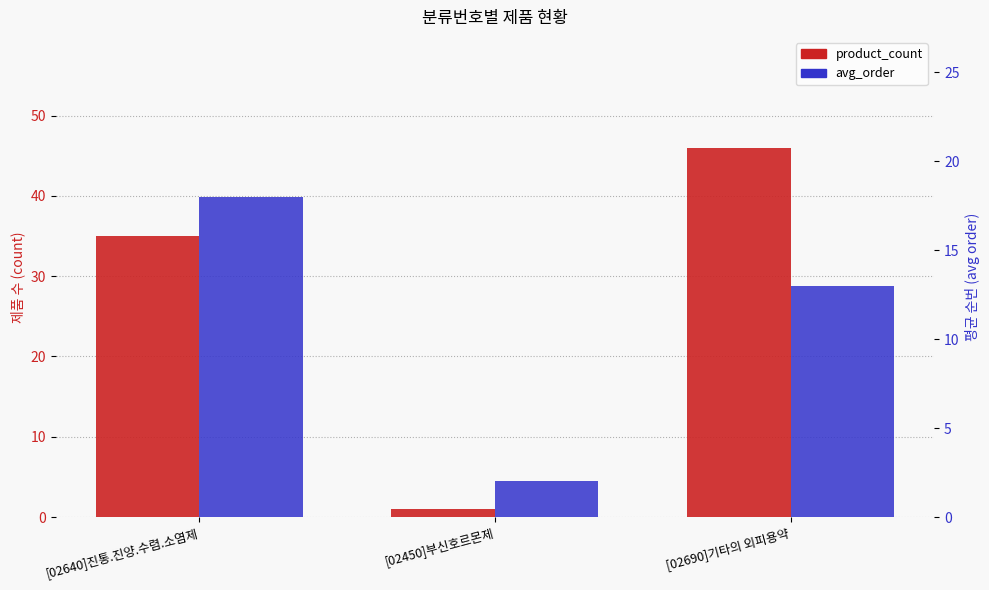

List the series in order of their peak value, lowest first.

avg_order, product_count